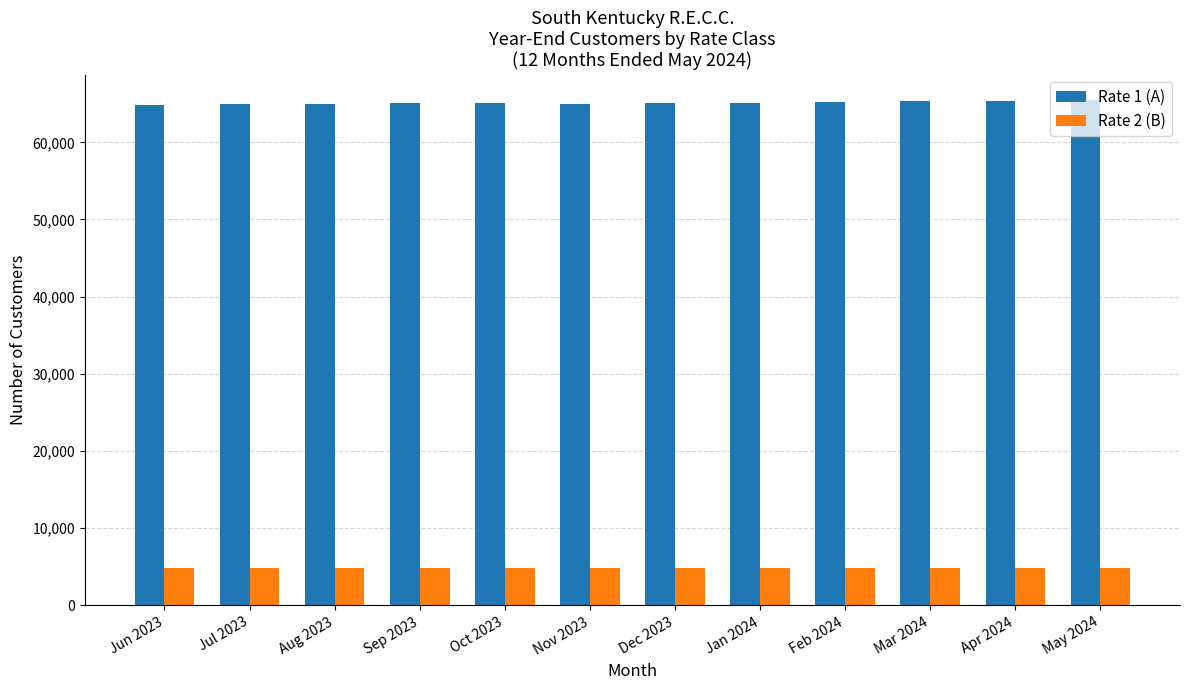

Rank the series by their average value, from highest to lowest.

Rate 1 (A), Rate 2 (B)